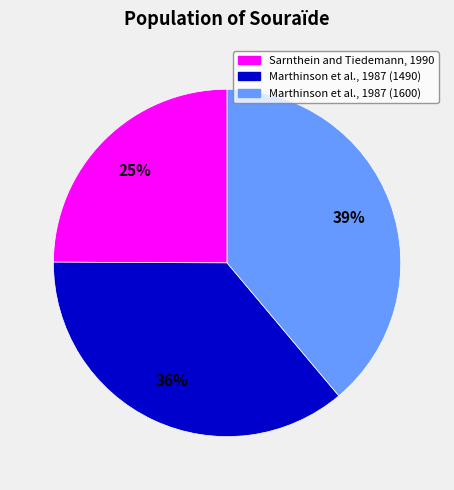

To the nearest percent, what percentage of the pie is Marthinson et al., 1987 (1600)?

39%